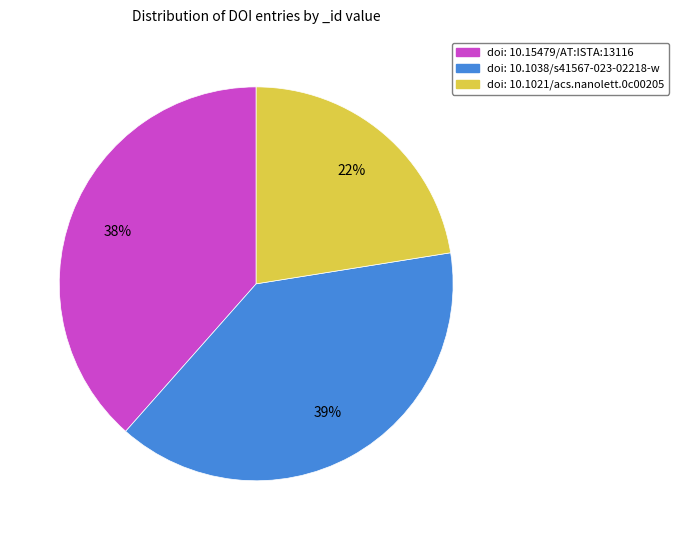

To the nearest percent, what is the average slice percentage?

33%